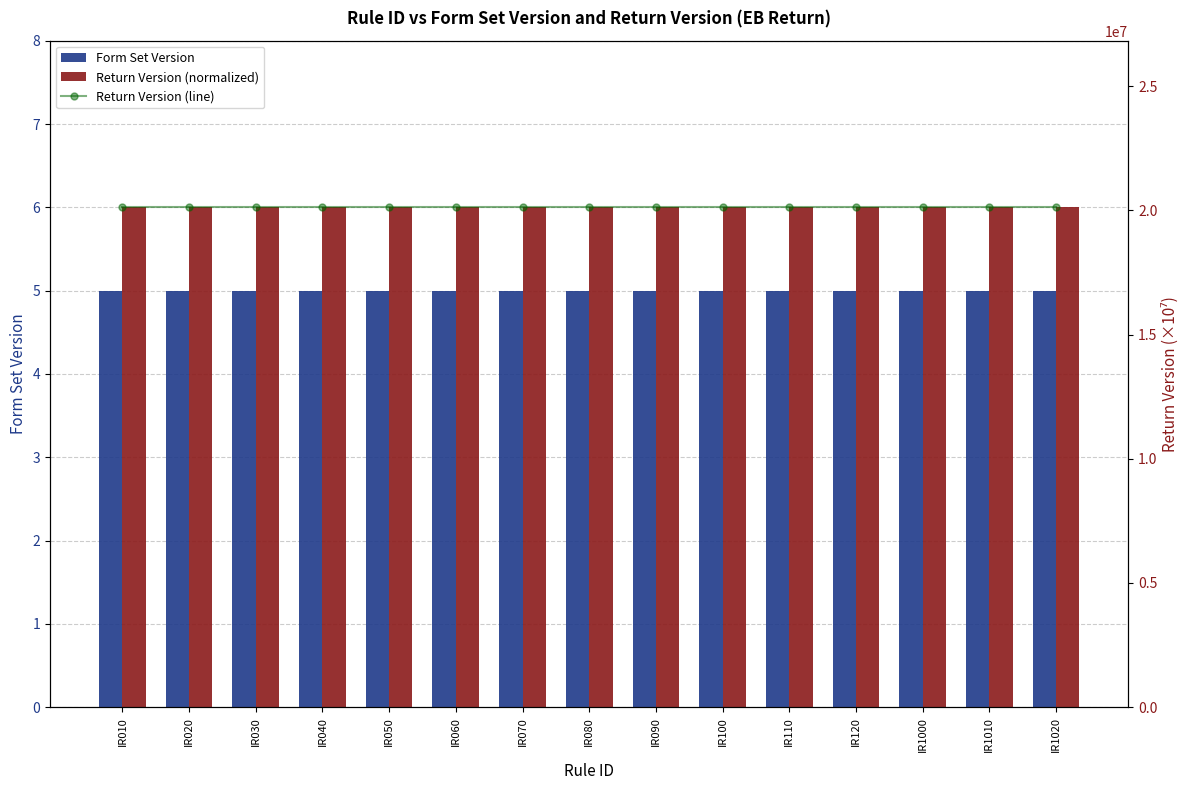

The value of Return Version (normalized) at IR050 is 3. True or false?

False